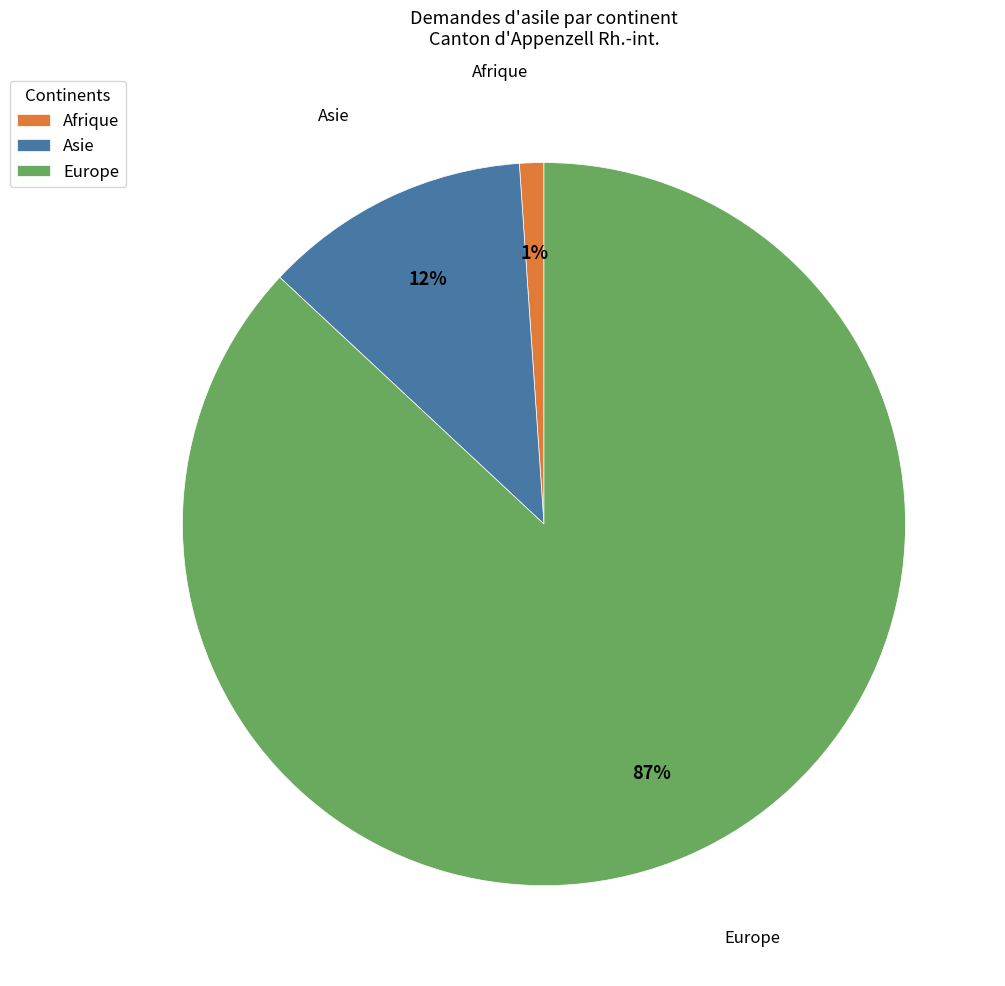

Between Asie and Afrique, which is larger?

Asie